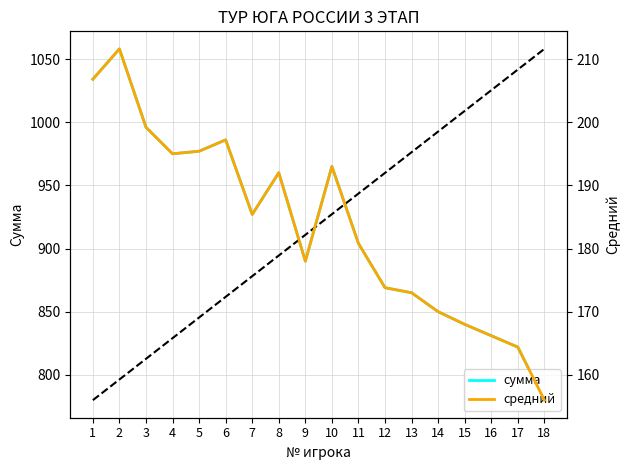

Is the value of сумма at 11 greater than the value of средний at 12?

Yes